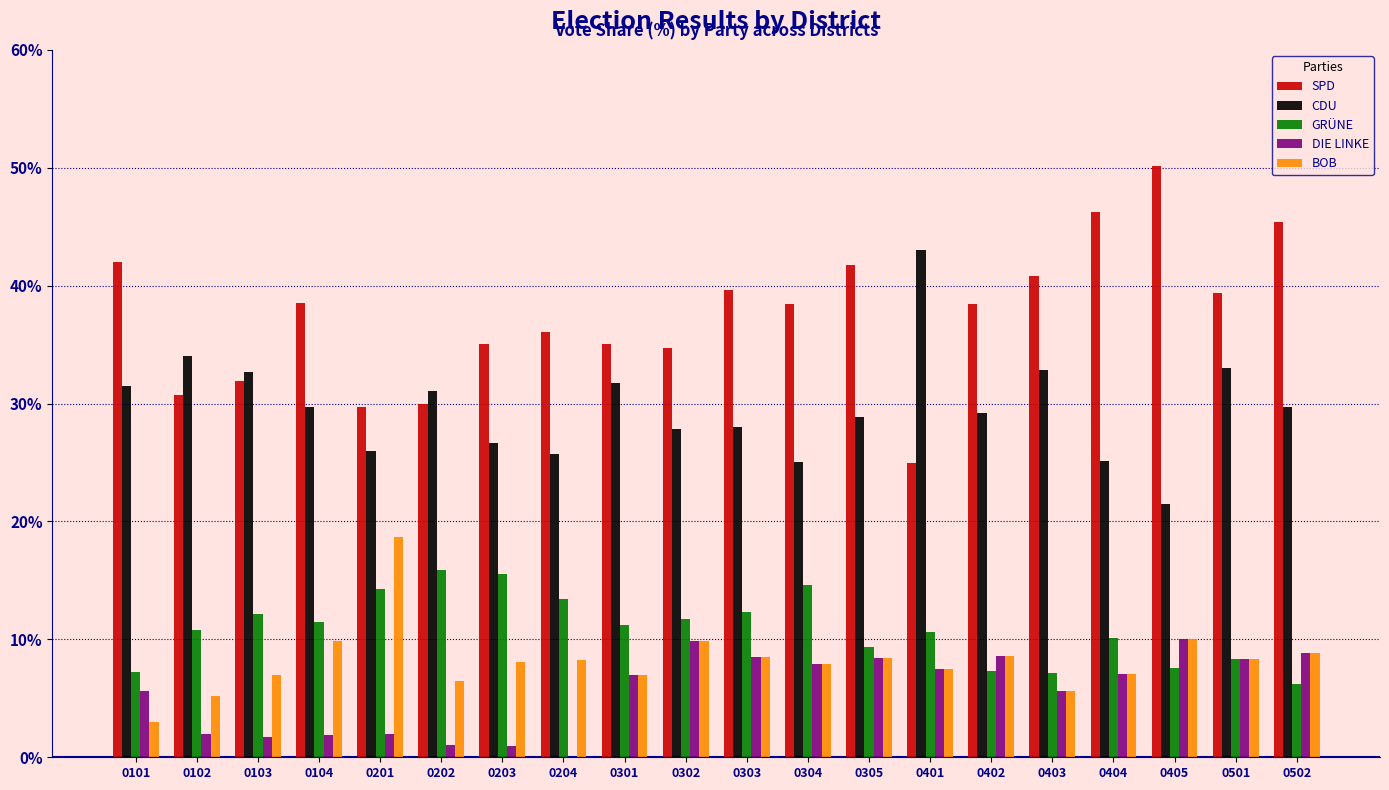

What value does the DIE LINKE series have at 0501?

8.3